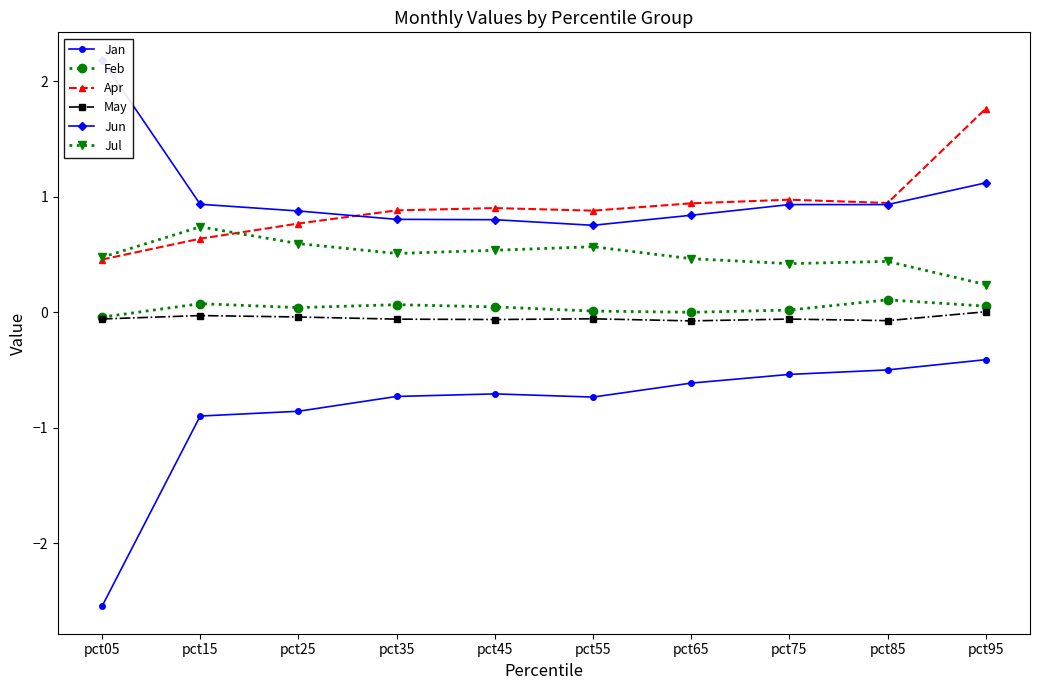

Which series has the largest total across all categories?

Jun